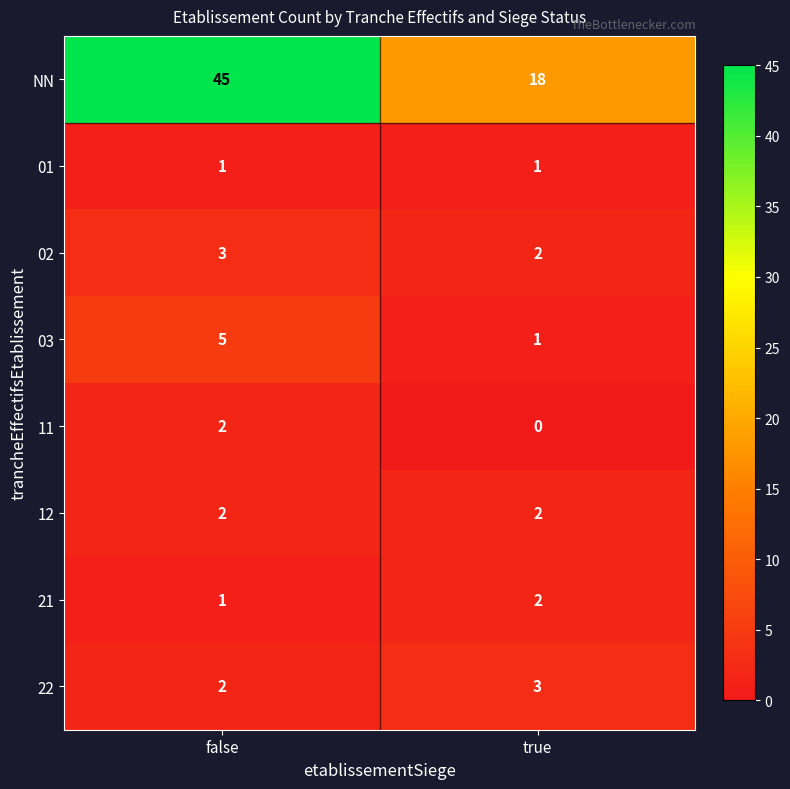

How many series are shown in this chart?

8